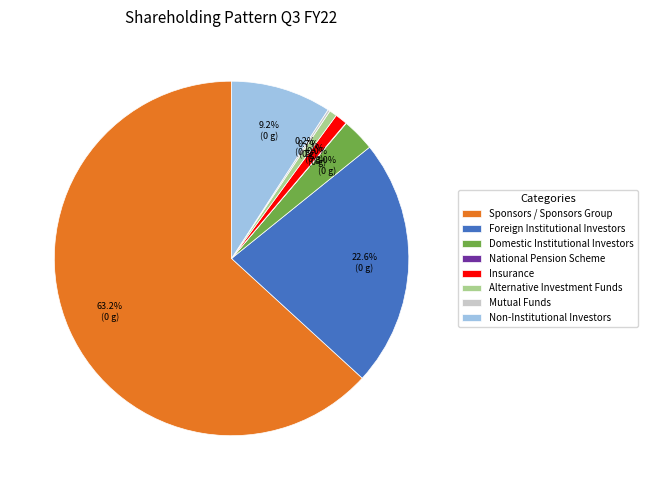

Does Sponsors / Sponsors Group represent more than half of the total?

Yes